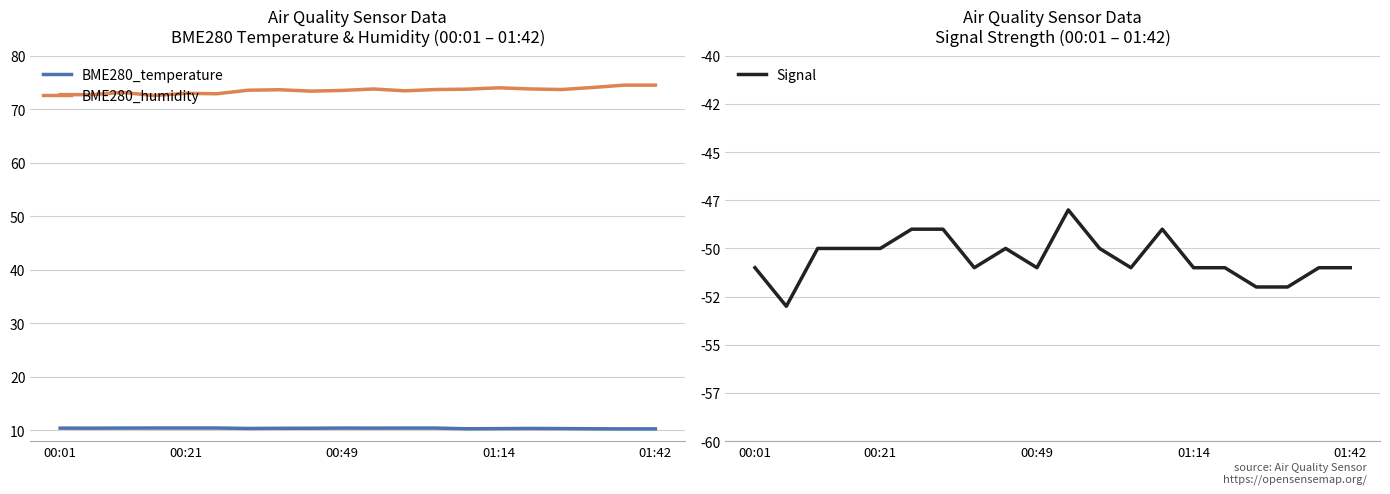

Reading left to right, extract all data points from this chart.

BME280_temperature: 10.4	10.4	10.4	10.4	10.4	10.4	10.4	10.4	10.4	10.4	10.4	10.4	10.4	10.3	10.3	10.4	10.3	10.3	10.3	10.3
BME280_humidity: 72.7	72.7	73.1	72.6	73.0	72.9	73.6	73.7	73.4	73.5	73.8	73.5	73.7	73.8	74.0	73.8	73.7	74.1	74.5	74.5
Signal: -51.0	-53.0	-50.0	-50.0	-50.0	-49.0	-49.0	-51.0	-50.0	-51.0	-48.0	-50.0	-51.0	-49.0	-51.0	-51.0	-52.0	-52.0	-51.0	-51.0